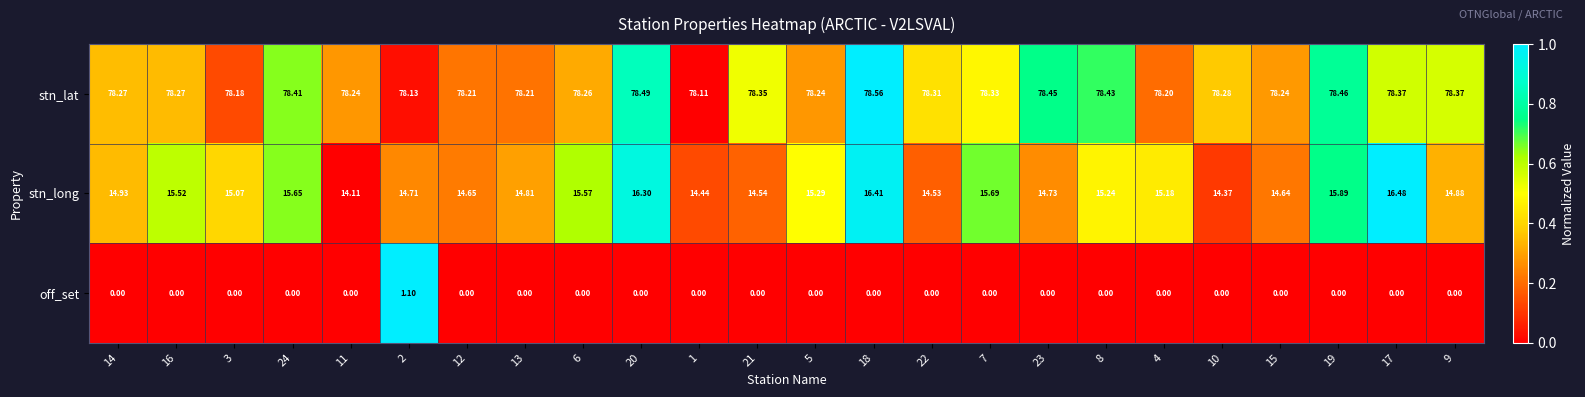

Which series has the largest range (max minus min)?

stn_long